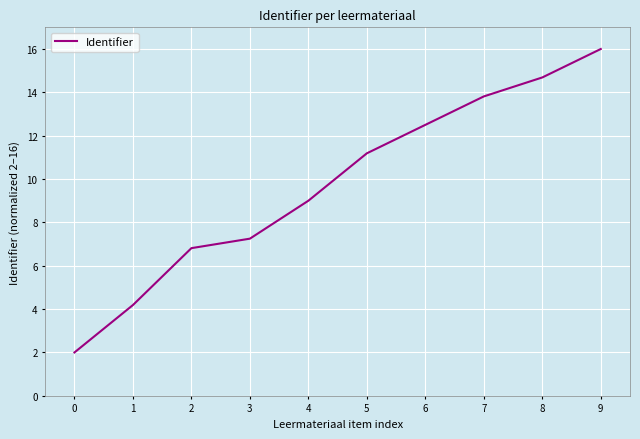

What is the difference between the maximum and minimum values?

14.0